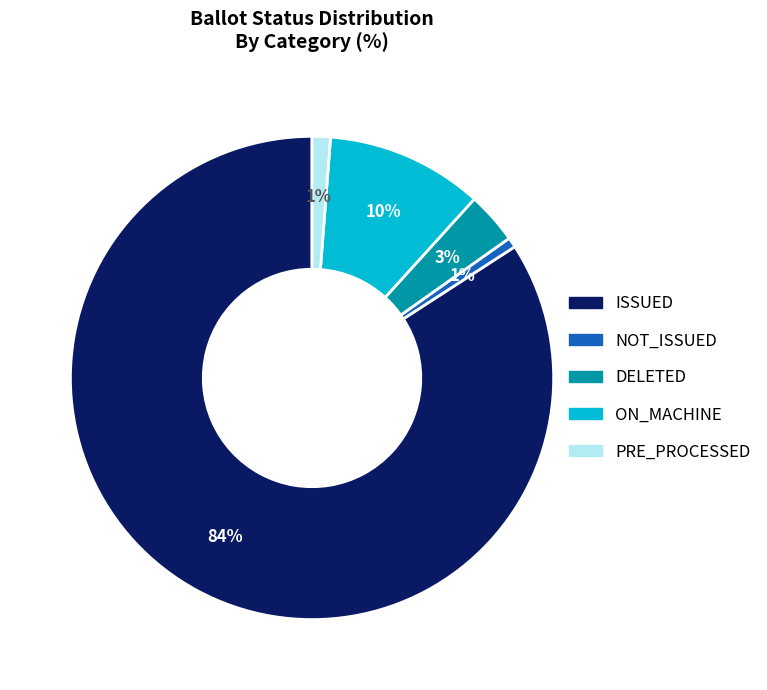

Does any single category account for the majority?

Yes